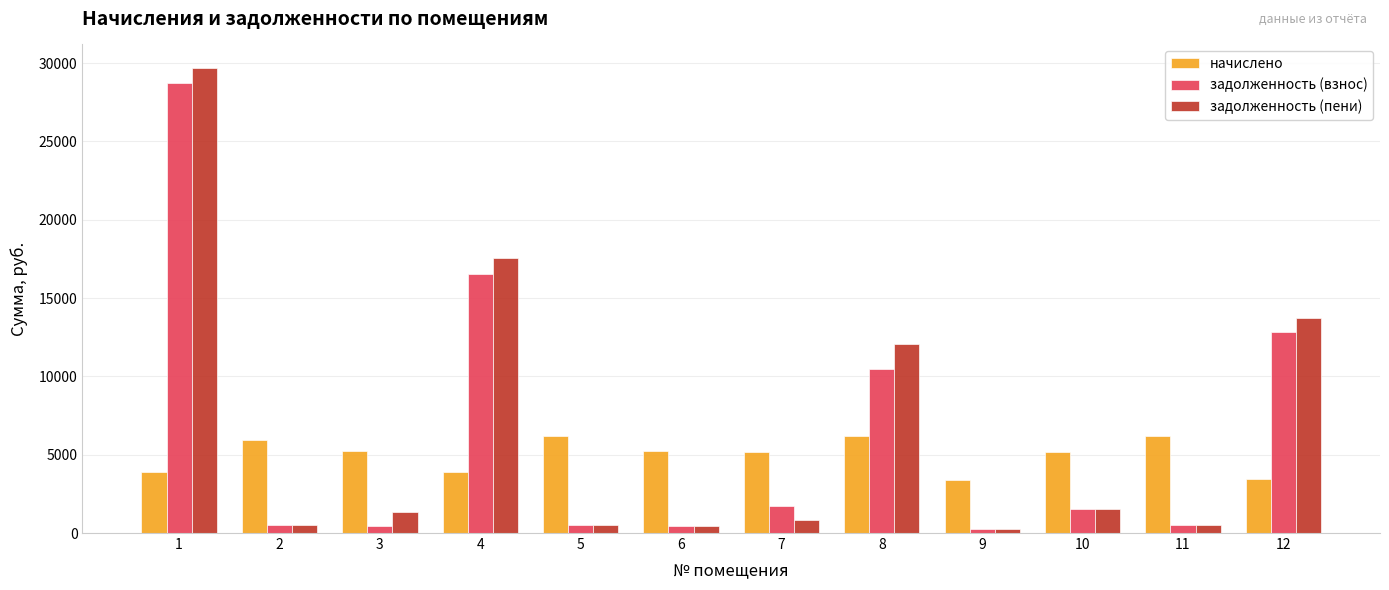

What is the value of the задолженность (пени) bar at the 10th from the left?

1520.0